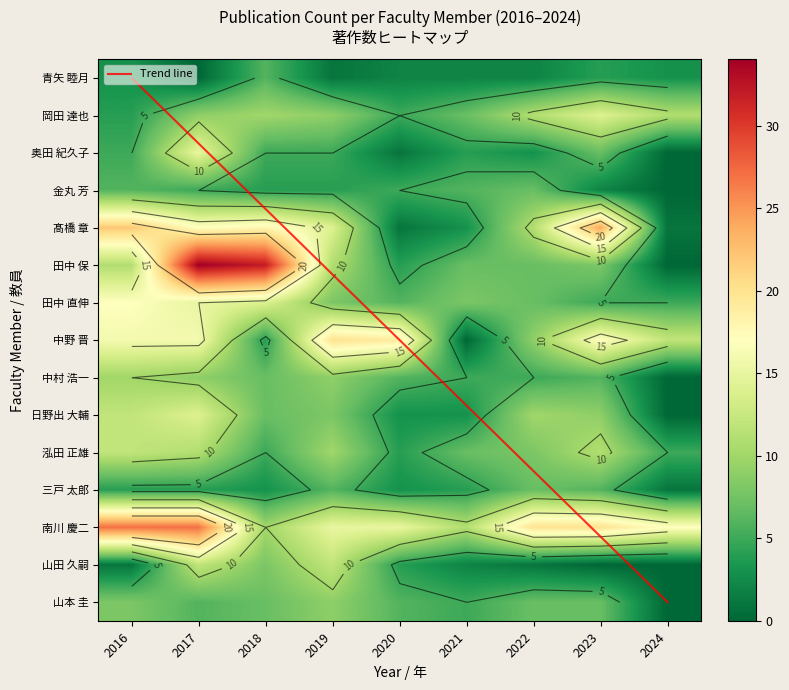

What is the difference between the maximum and second lowest values in the 金丸 芳 series?

5